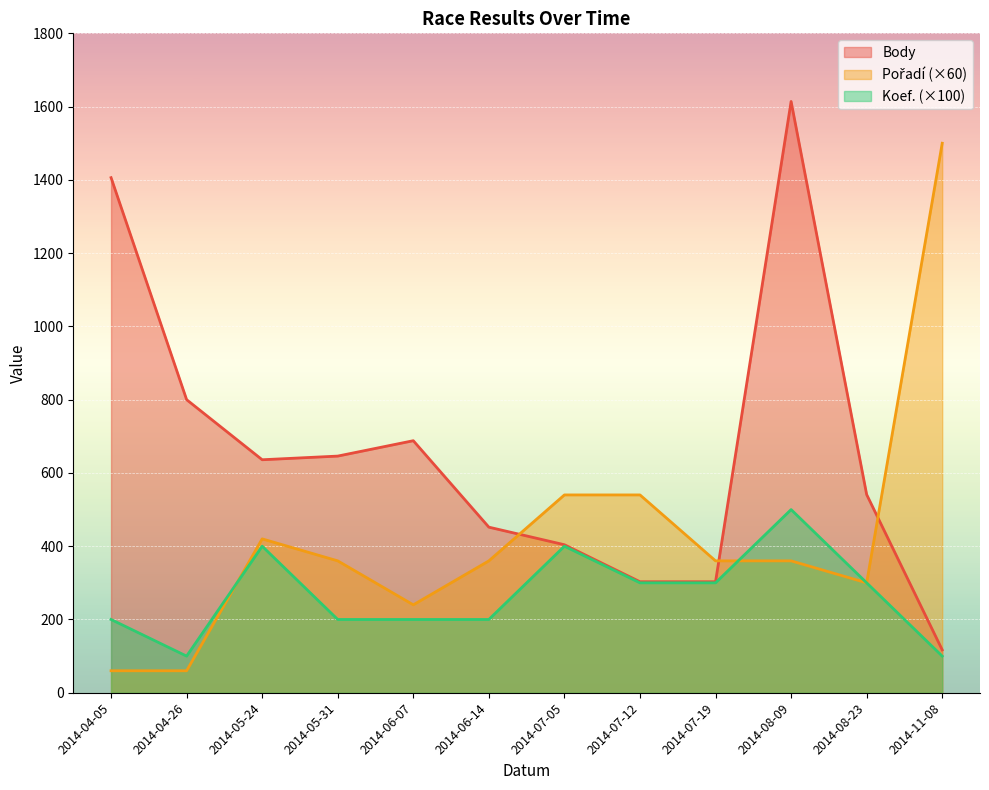

What is the difference between the maximum and minimum values in the Body series?

1497